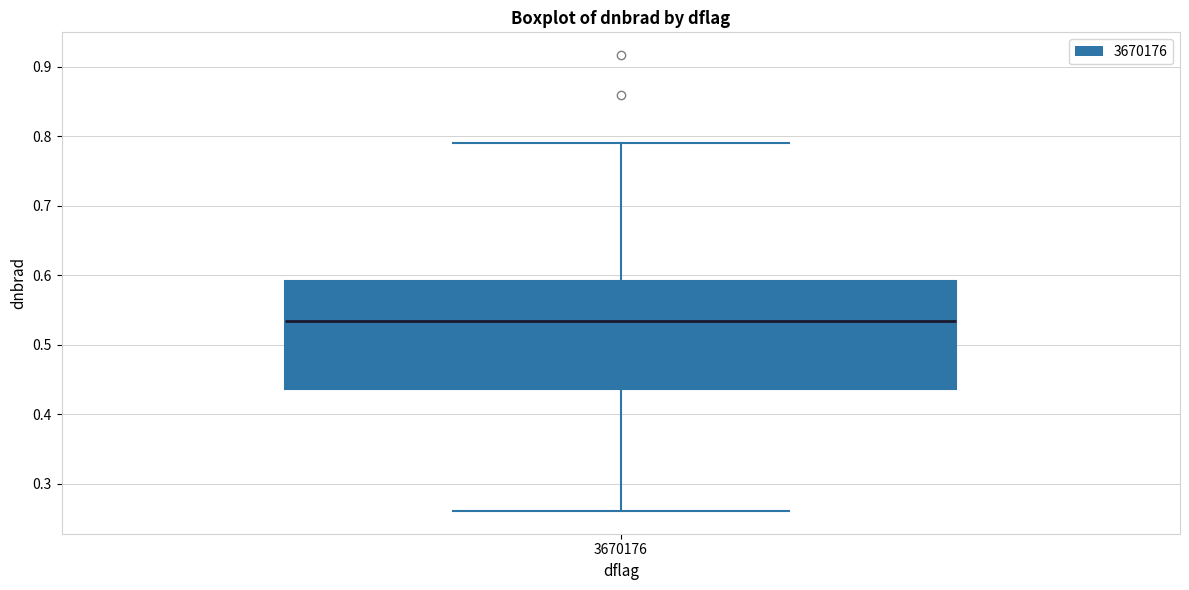

Where does the lower whisker of the box at x = 3670176 end on the y-axis? The values are not printed on the chart, so give them approximately, as read against the axis.

0.26